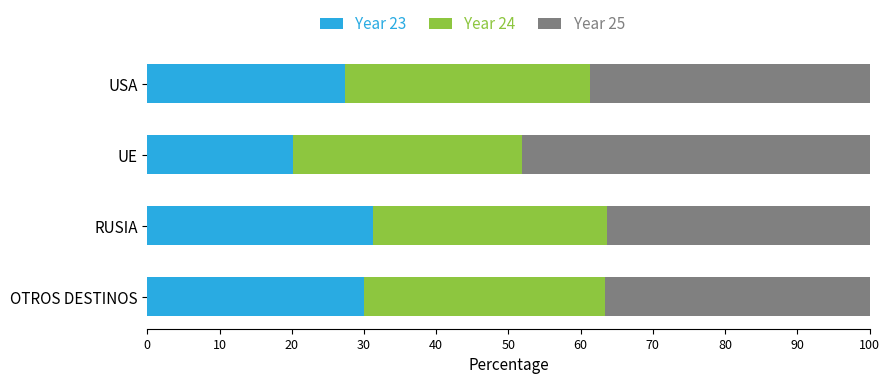

What is the approximate value of Year 23 at USA?

27.4